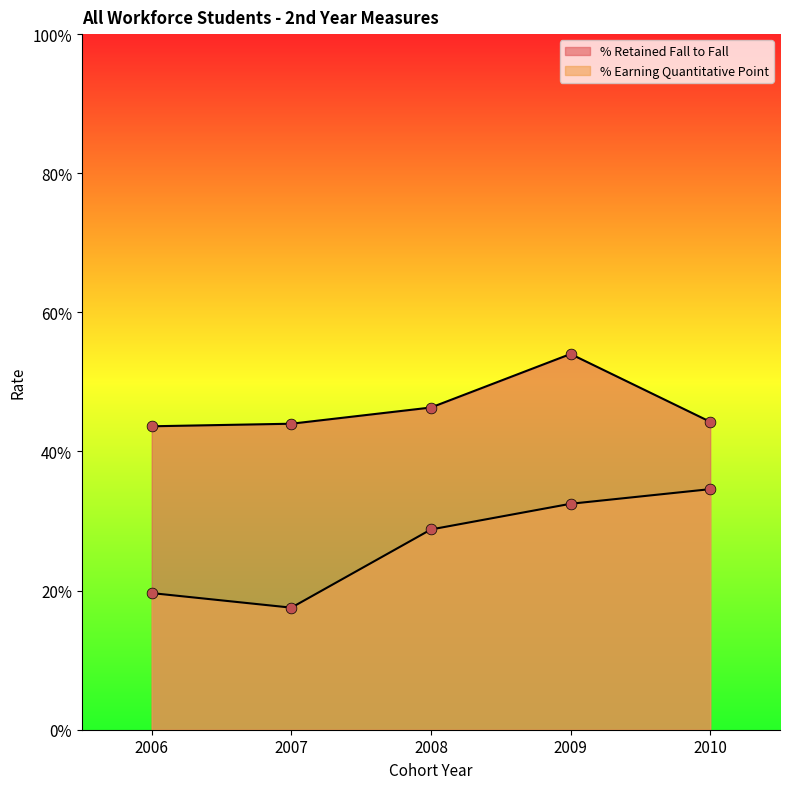

Which series has the largest Y range (max minus min)?

% Earning Quantitative Point